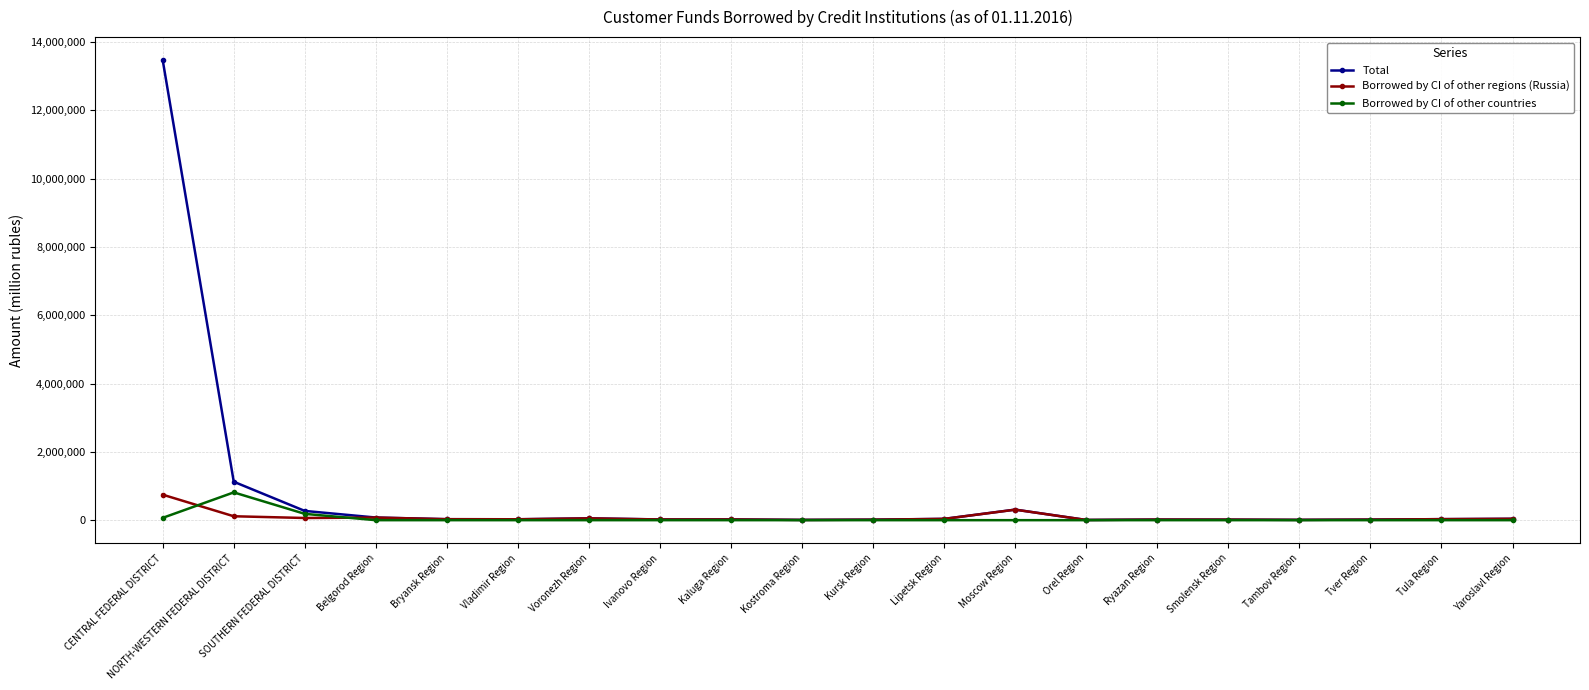

Count the number of categories in the chart.

20